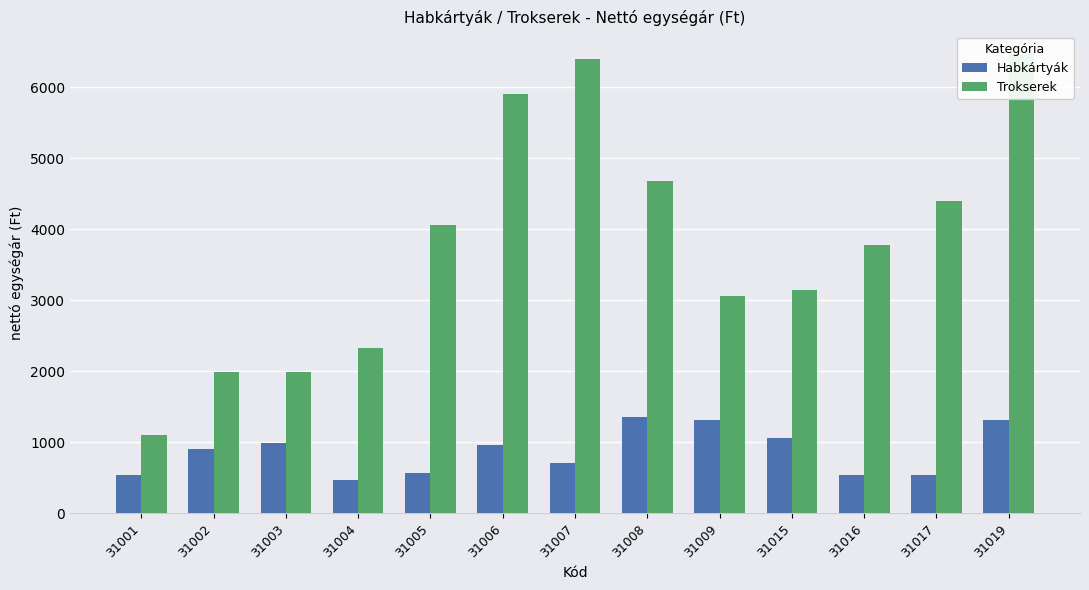

Does the chart contain stacked bars?

No